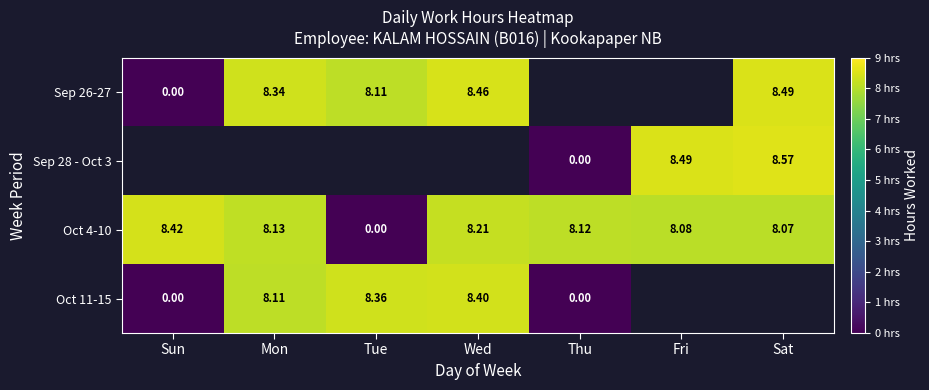

How many data points in Oct 4-10 are less than 8?

1